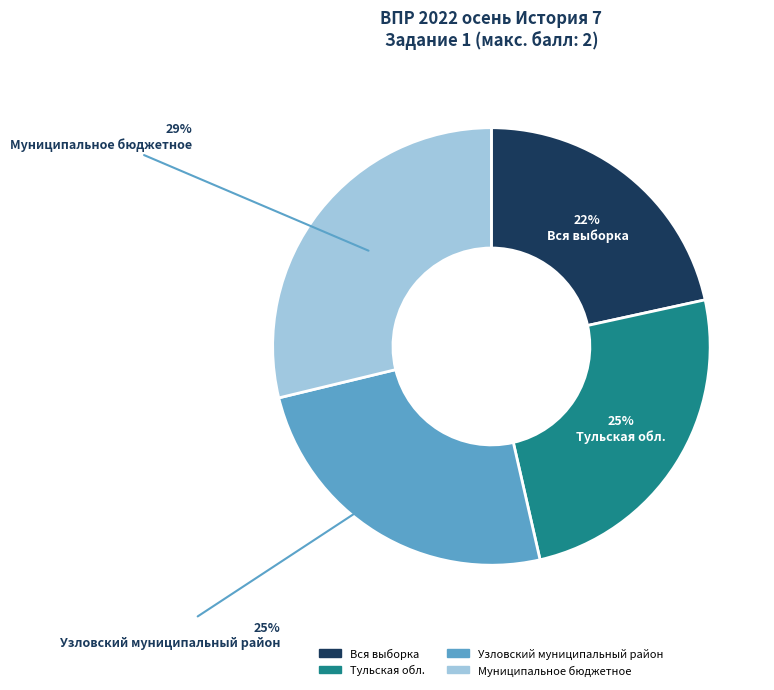

Approximately how many times larger is the value at Вся выборка compared to Узловский муниципальный район?

0.9